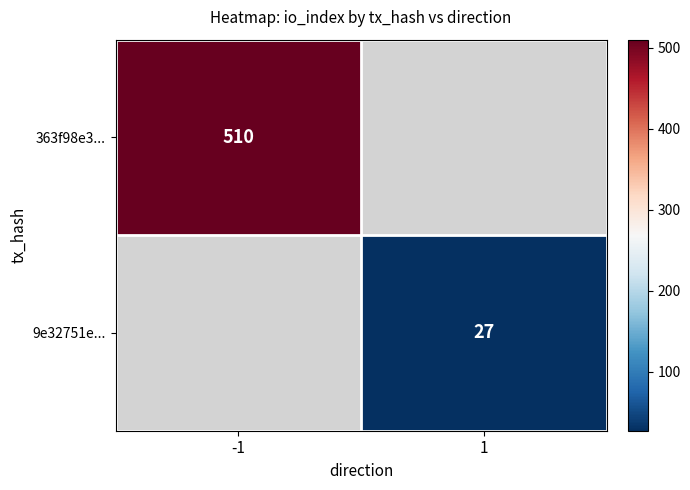

Is the value of 363f98e3... at -1 greater than the value of 9e32751e... at 1?

Yes